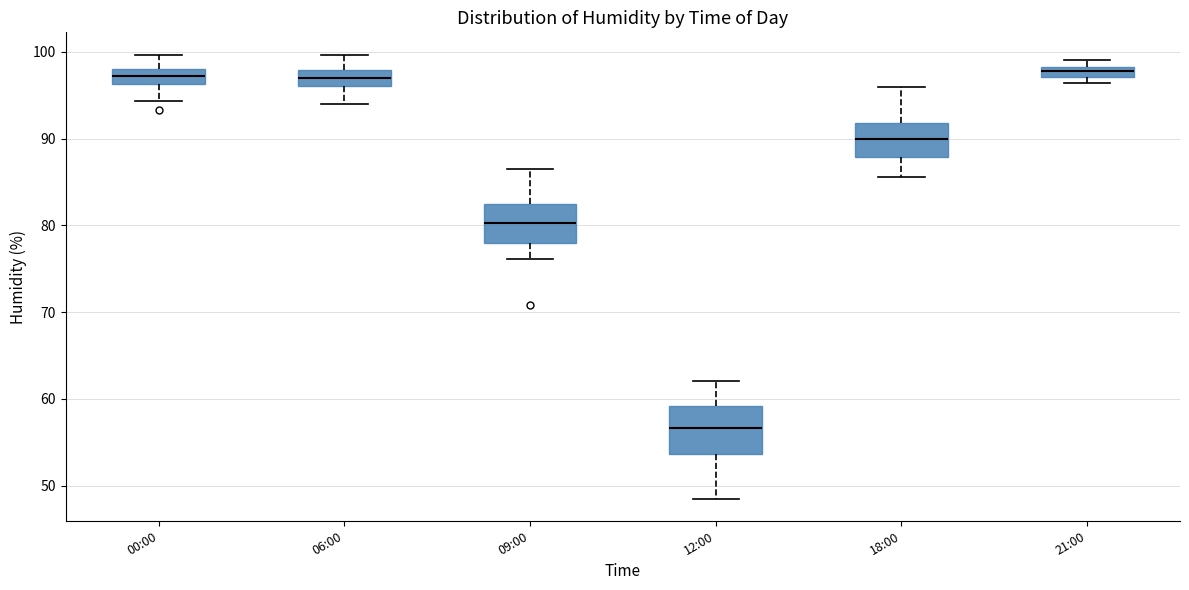

Comparing the boxes themselves (not the whiskers), which one is the tallest?

12:00